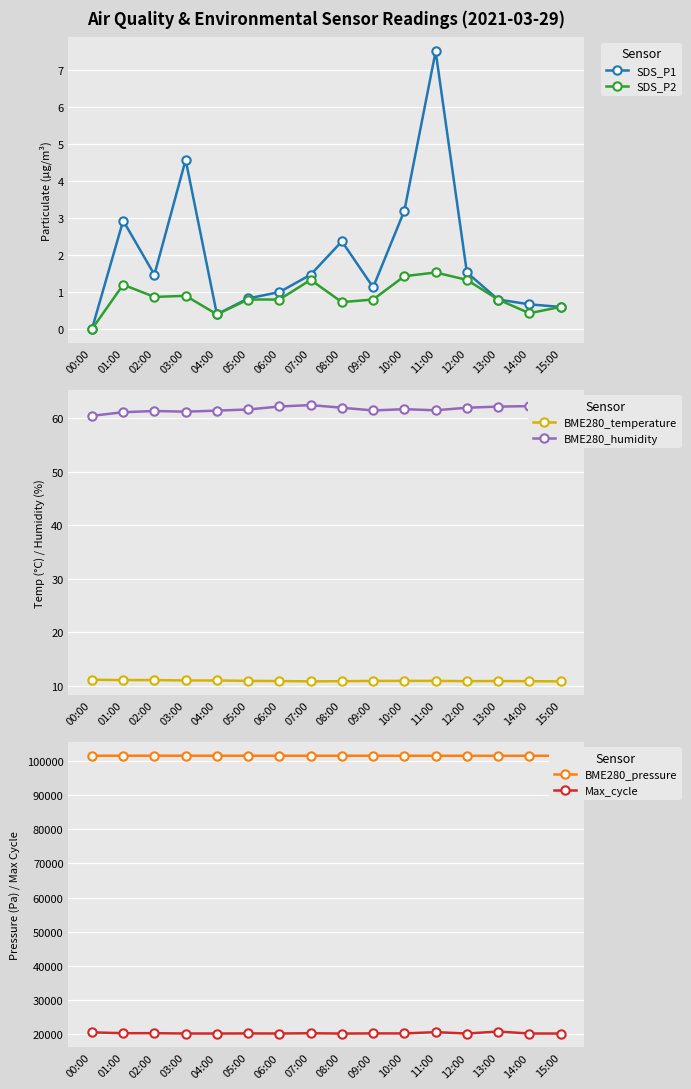

What is the total value across all series at 01:00?

121872.2